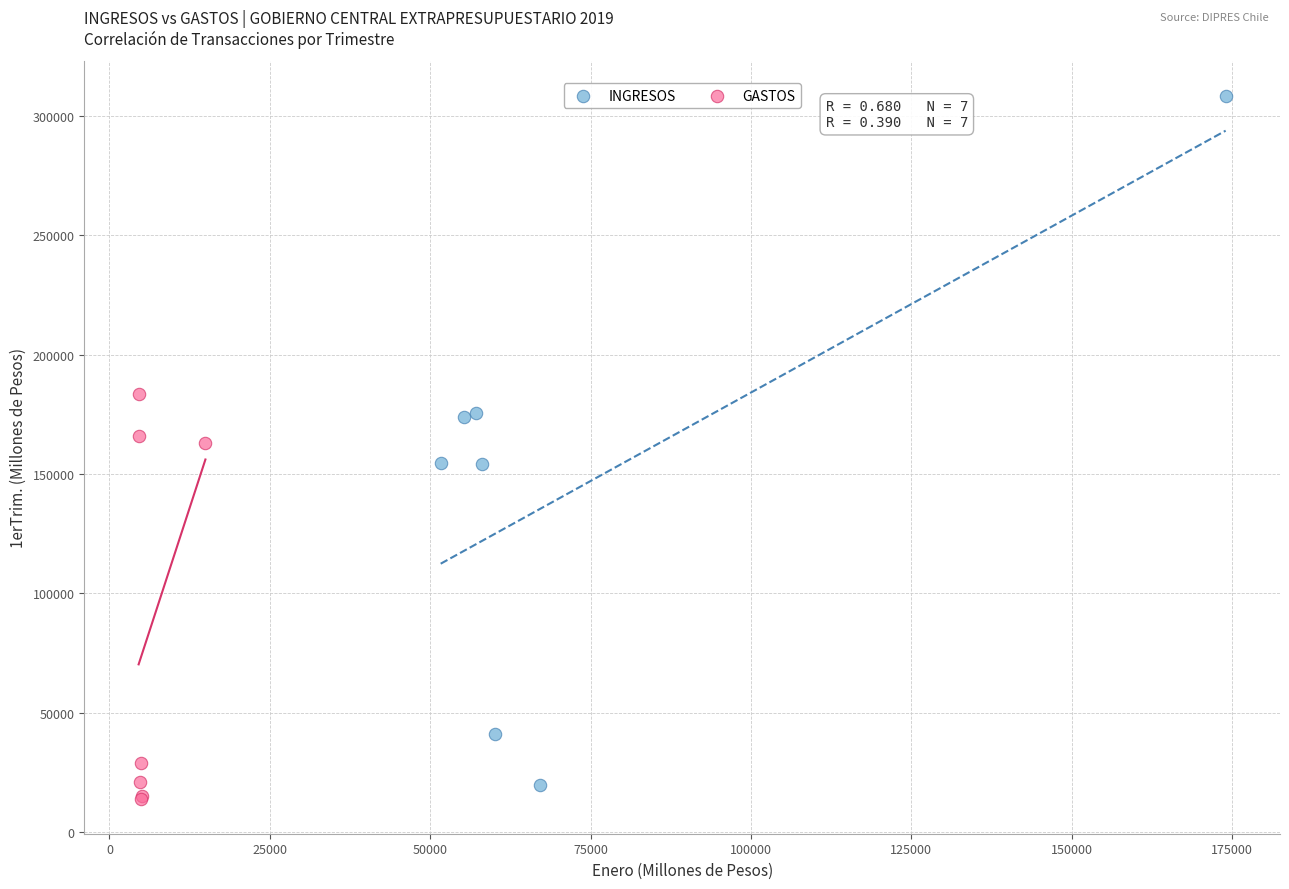

Which series contains the highest Y value?

INGRESOS